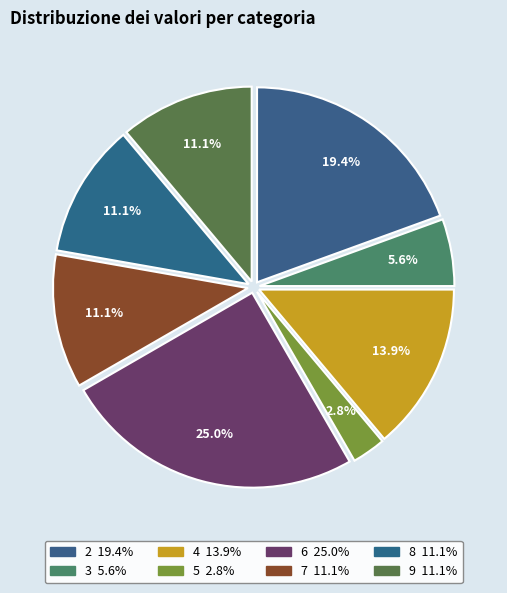

Does 4 account for over 50% of the chart?

No